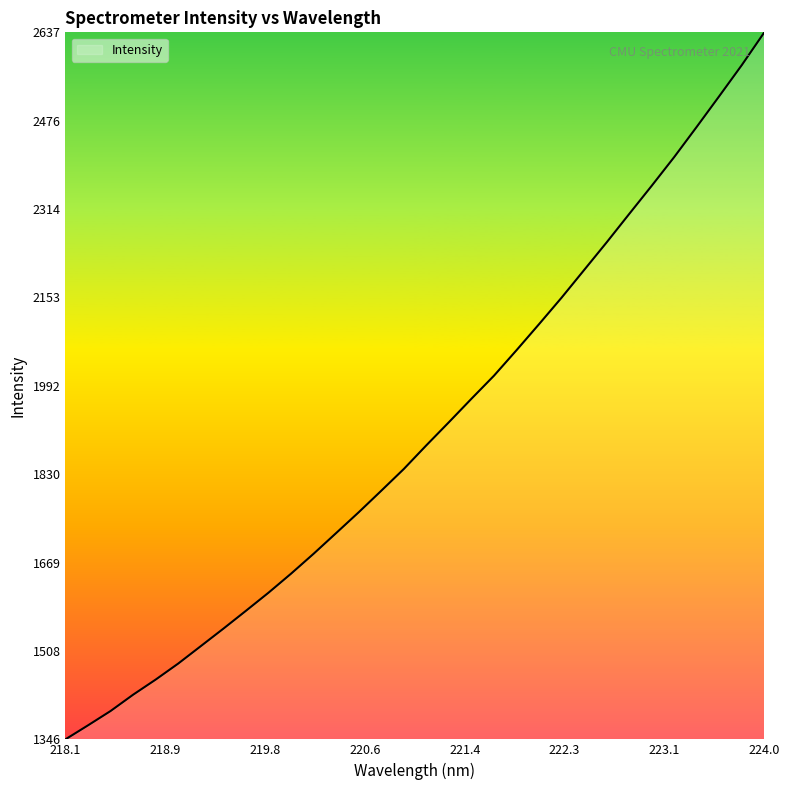

How many lines are shown in the chart?

1